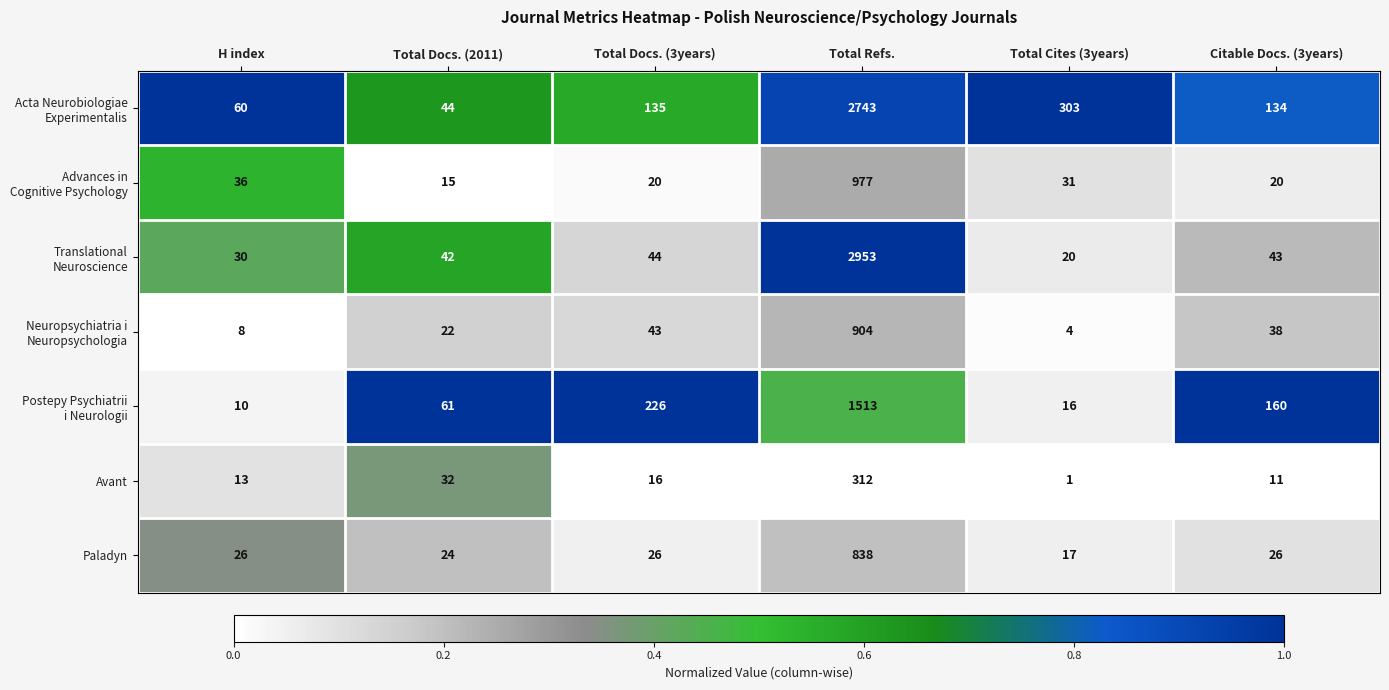

At which category is the sum across all series the highest?

Total Refs.